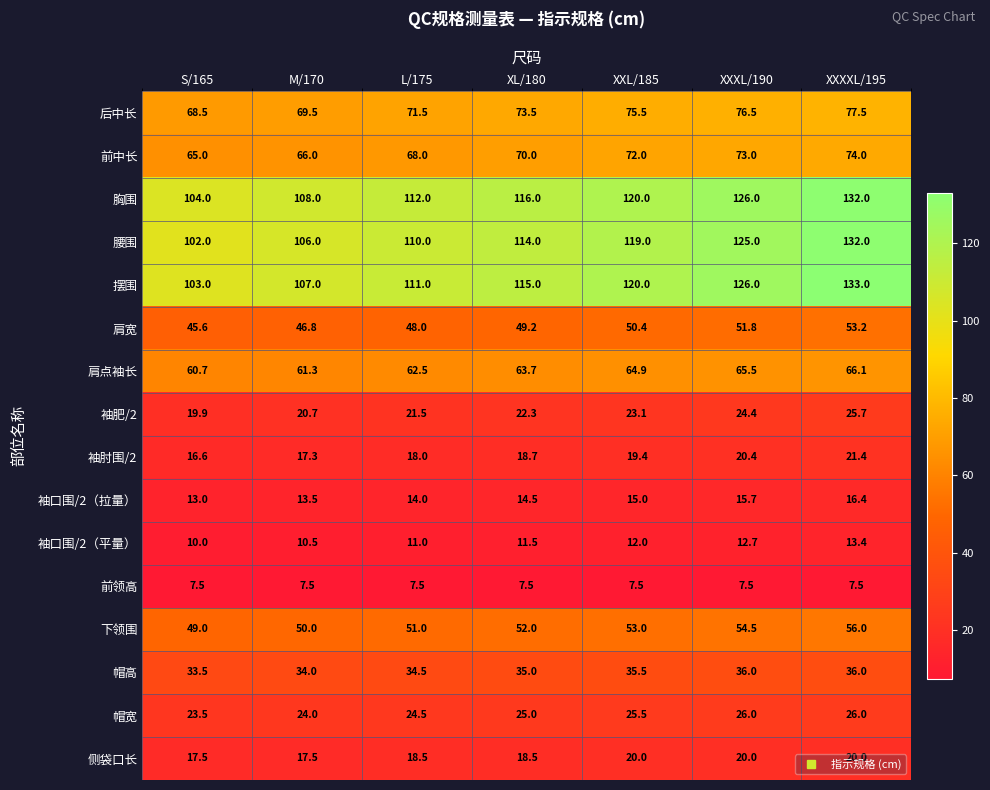

What is the average value of the 袖口围/2（拉量） series?

14.6